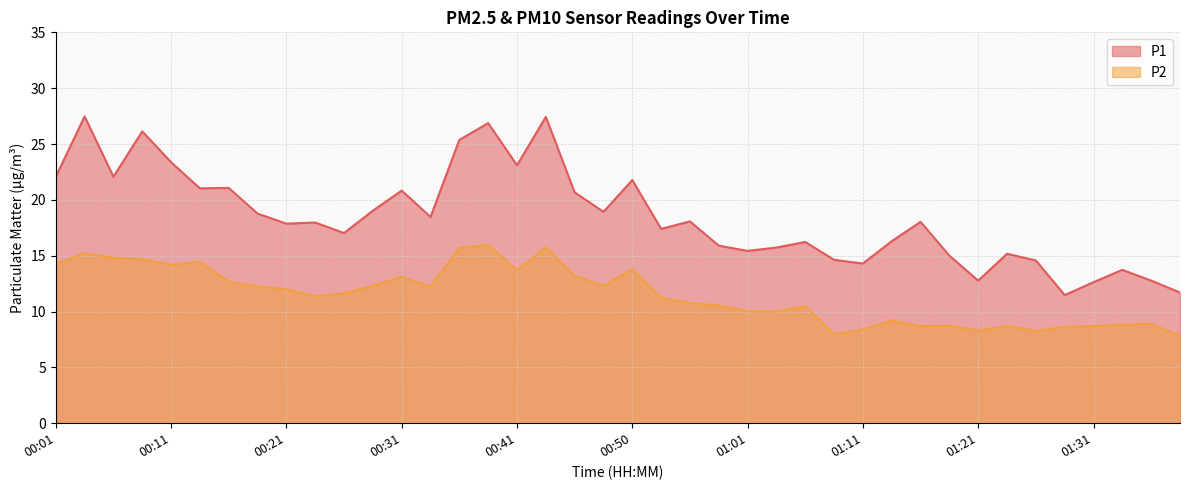

The value of P2 at 01:28 is 2.3. True or false?

False